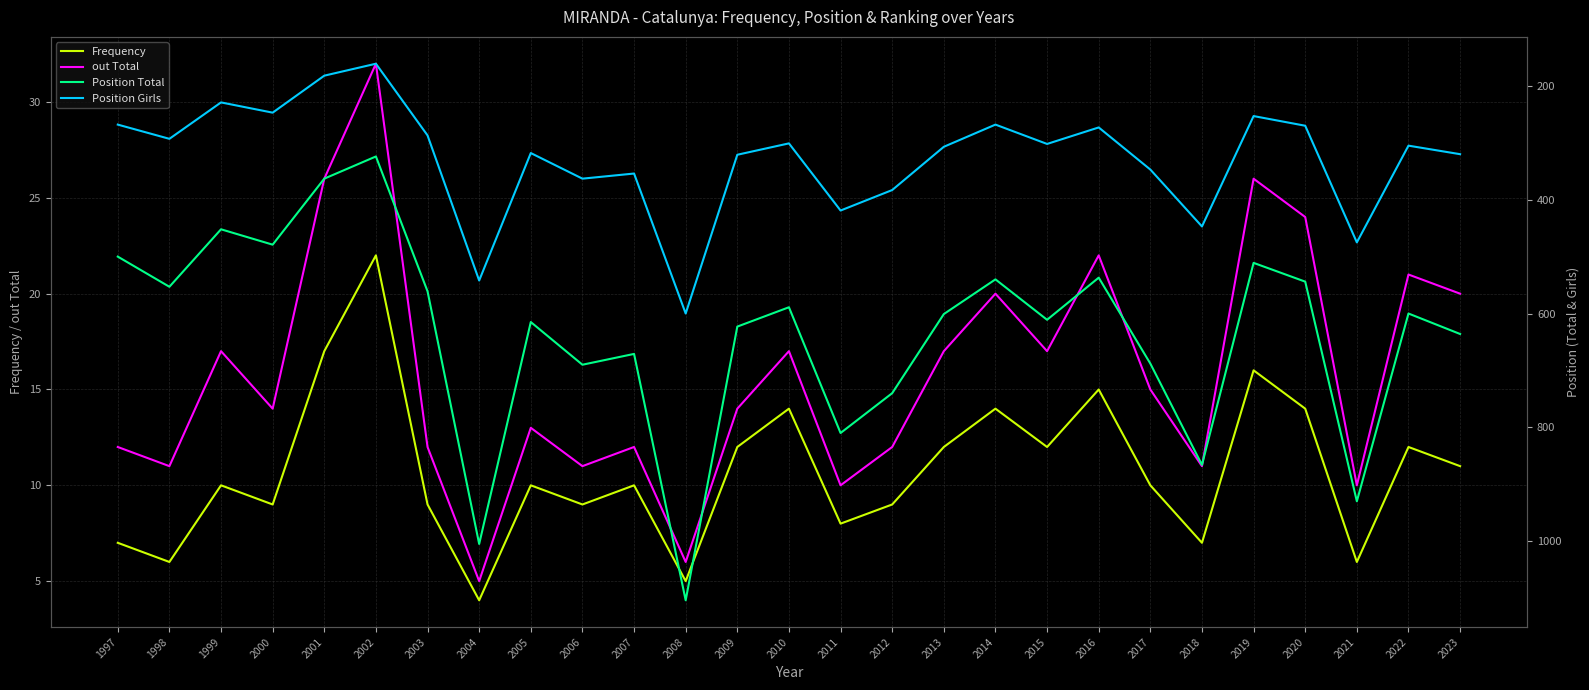

True or false: out Total and Position Girls intersect in this chart.

False